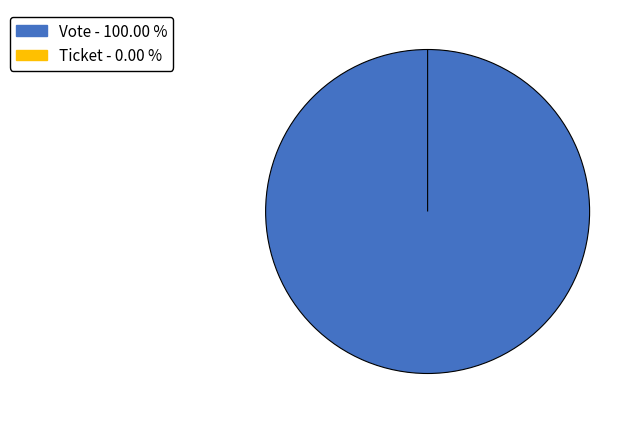

To the nearest percent, what is the difference between the Ticket and Vote slice percentages?

100%